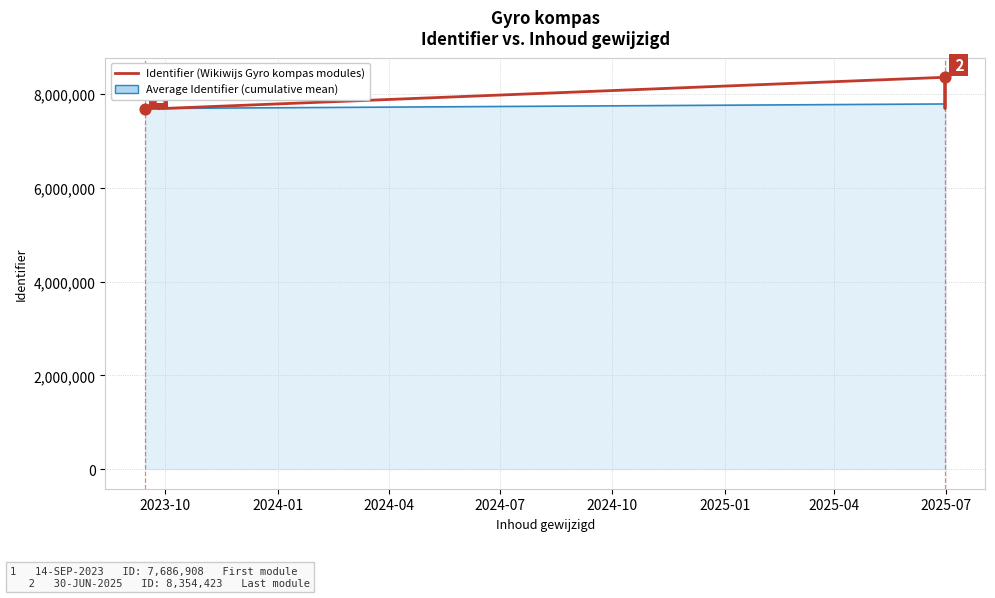

Which series reaches the maximum Y coordinate?

Identifier (Wikiwijs Gyro kompas modules)